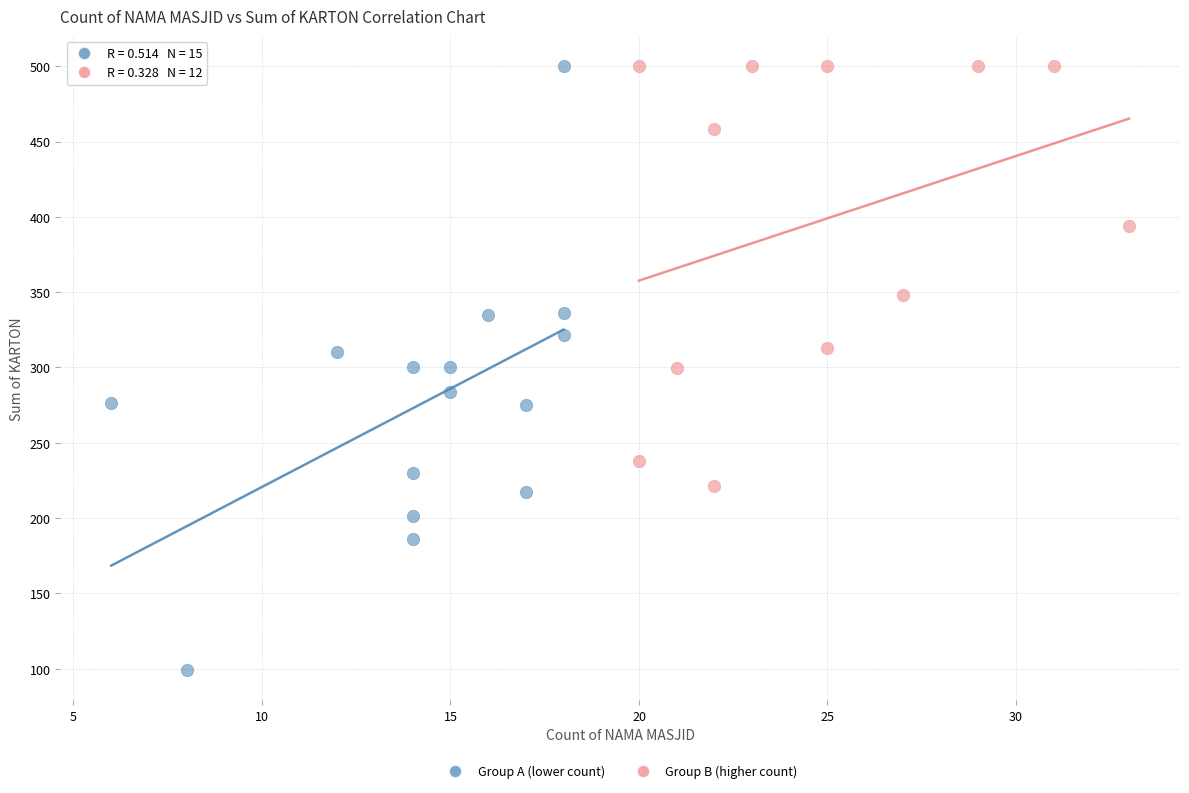

Which series reaches the minimum Y coordinate?

Group A (lower count)